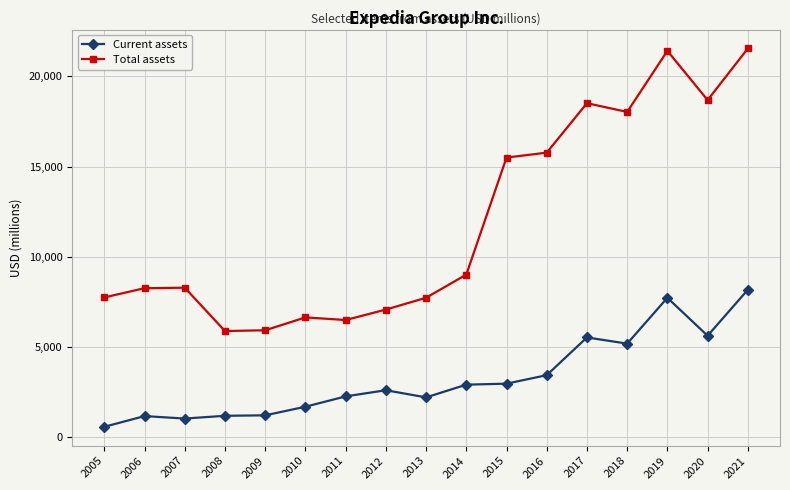

Rank the series by their maximum value, from highest to lowest.

Total assets, Current assets